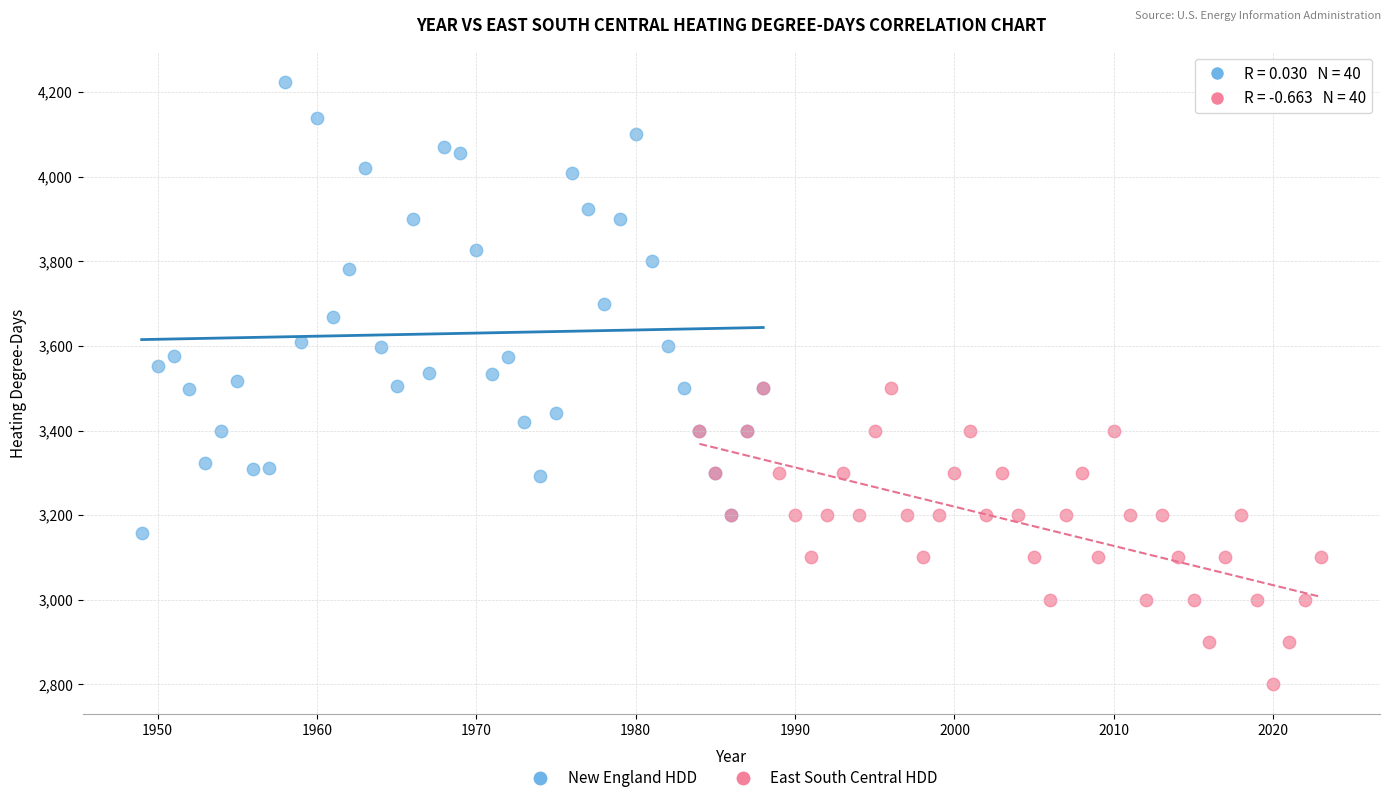

Which series reaches the maximum Y coordinate?

New England HDD